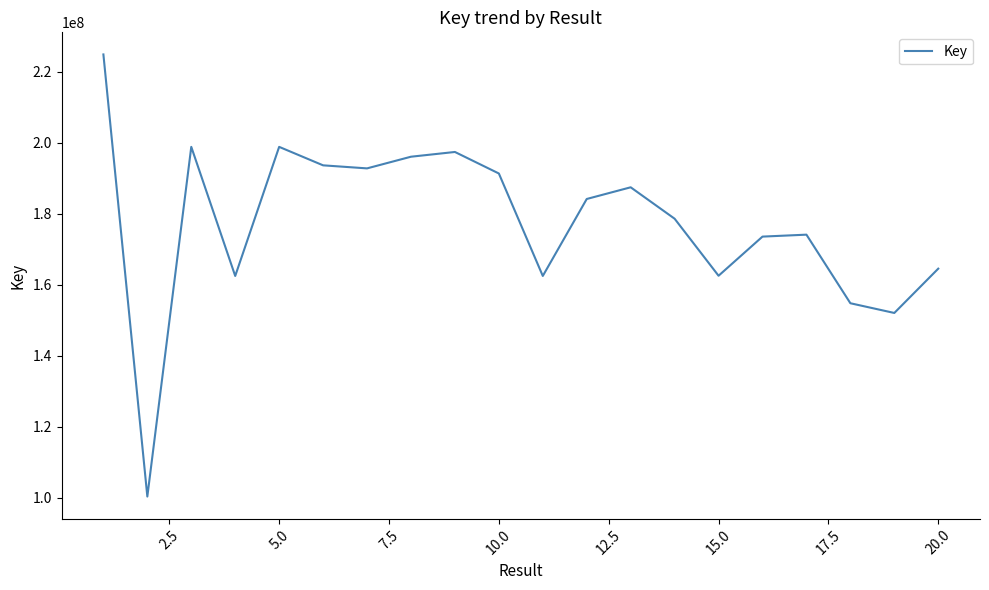

What is the difference between the maximum and minimum values?

124434479